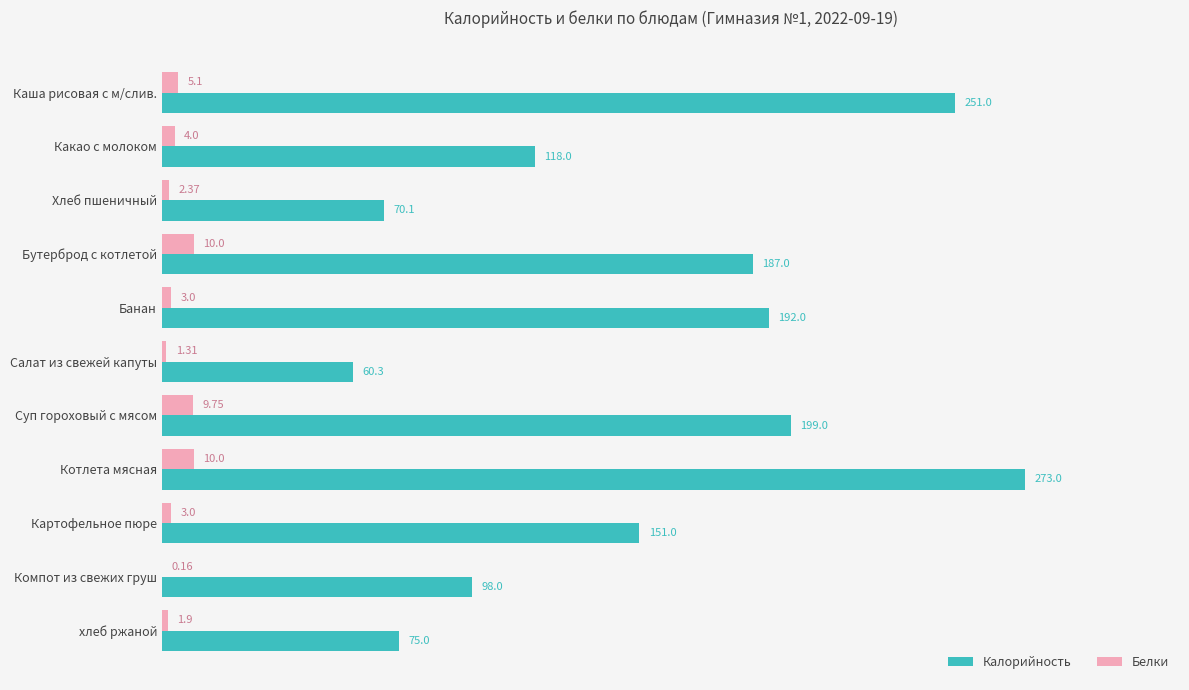

Which category has the highest value in the Калорийность series?

Котлета мясная